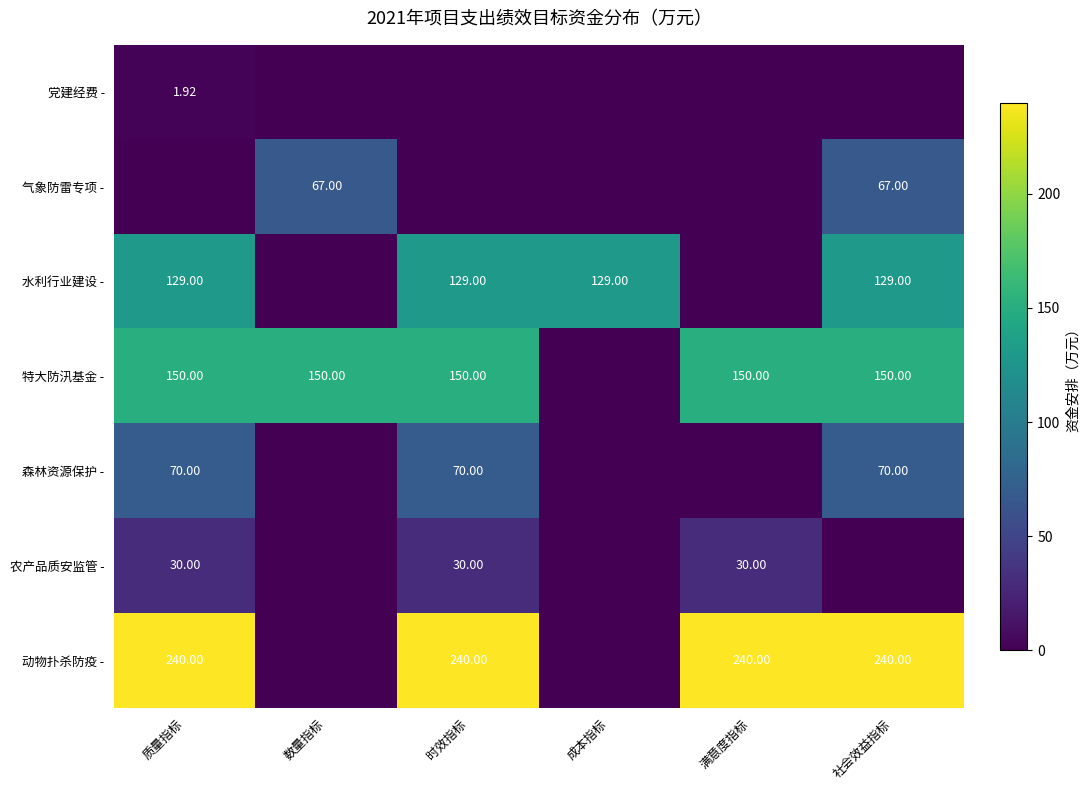

Is the value of 特大防汛基金 - at 时效指标 greater than the value of 动物扑杀防疫 - at 时效指标?

No